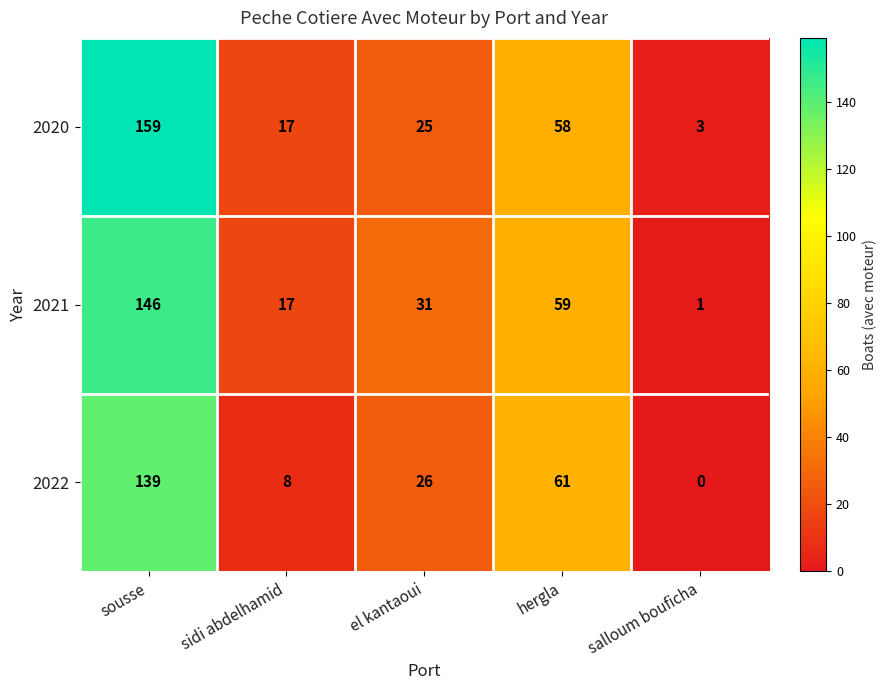

At how many categories does at least one series exceed 102?

1